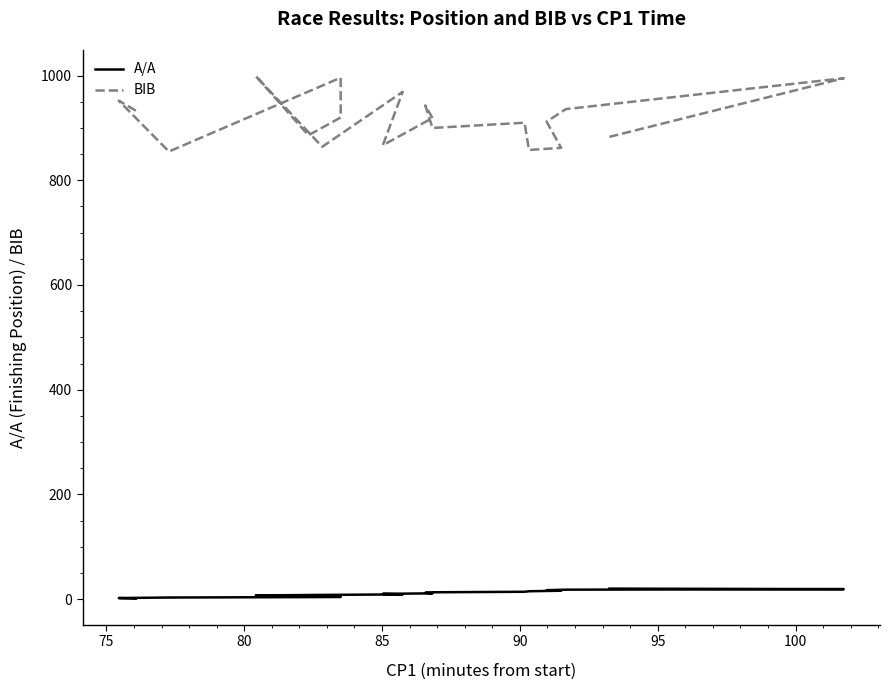

Does the chart have visible grid lines?

No